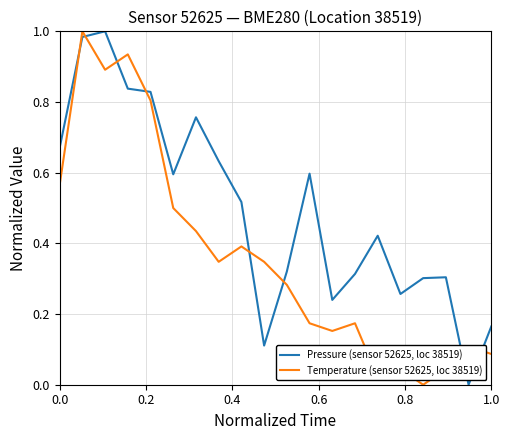

How many intersections are there between Pressure (sensor 52625, loc 38519) and Temperature (sensor 52625, loc 38519)?

8